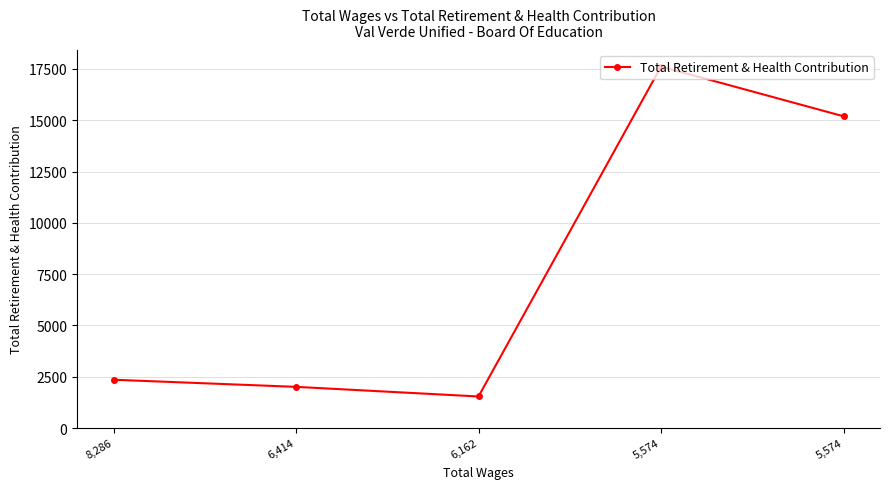

What is the change in value from 8,286 to 6,414?

-347